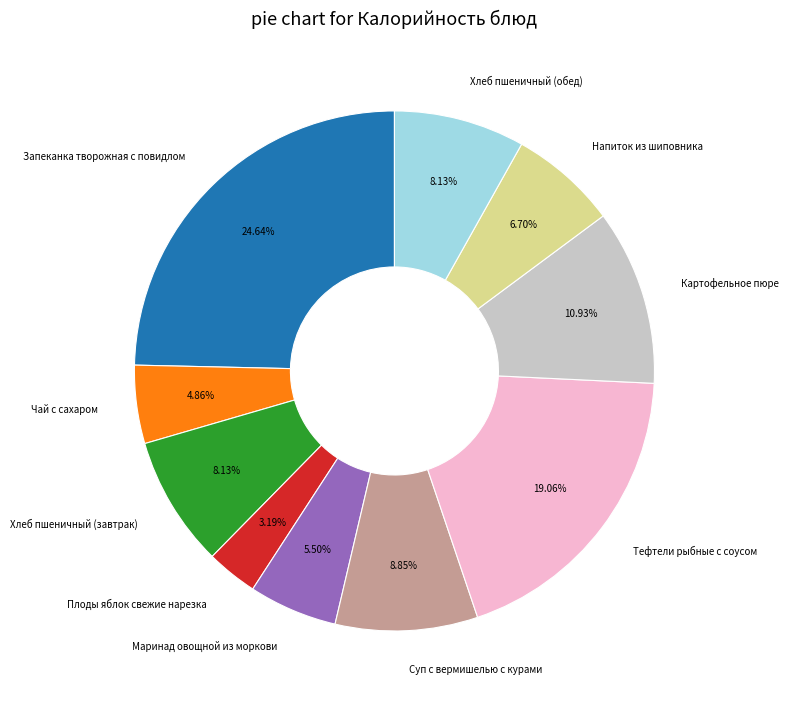

Is there a majority slice in this chart?

No